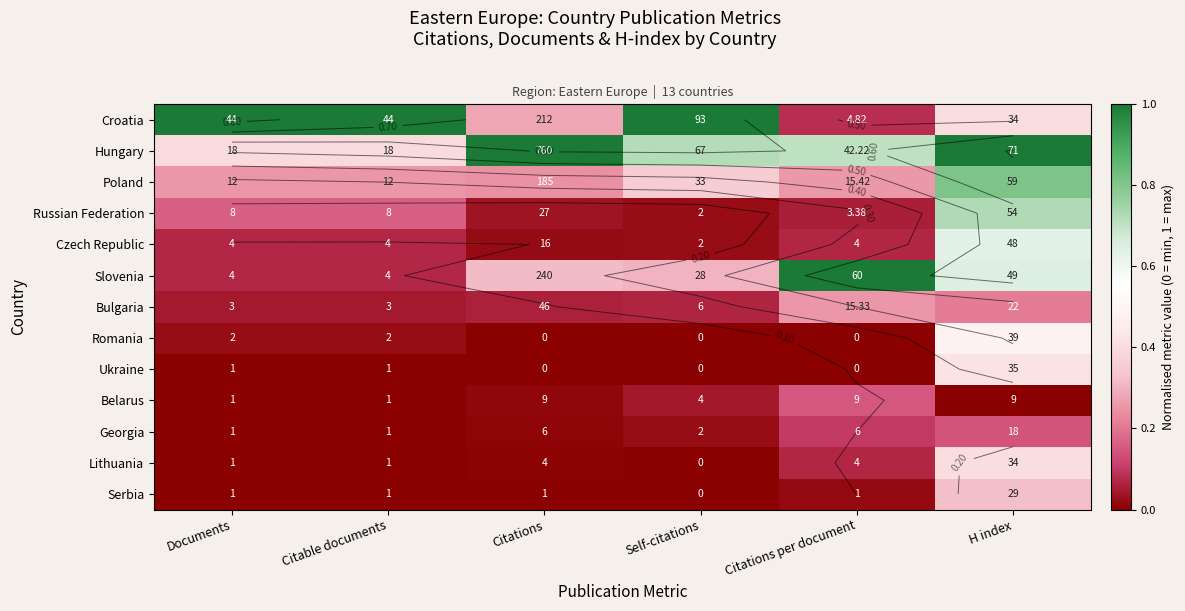

Which has a higher value, Documents or Citations per document?

Documents